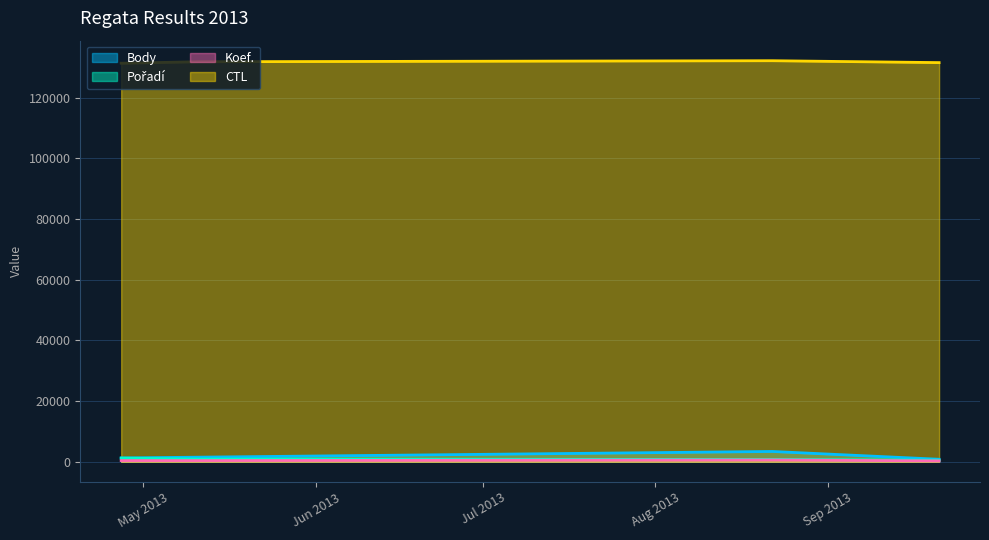

Between 2013-04-27 and 2013-05-11, which is larger?

2013-05-11